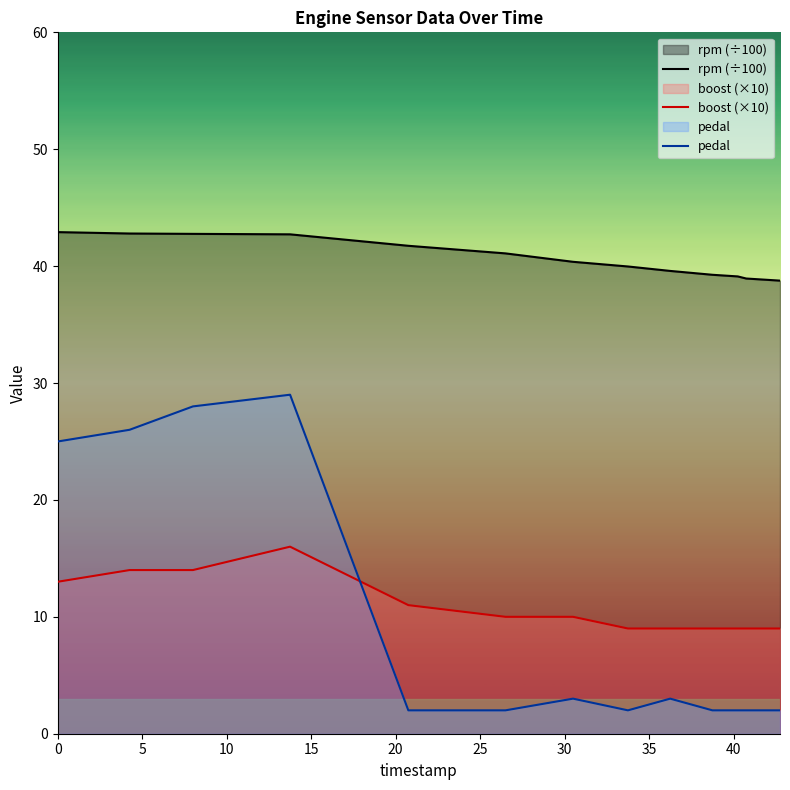

True or false: boost (×10) and rpm (÷100) cross at least once.

False